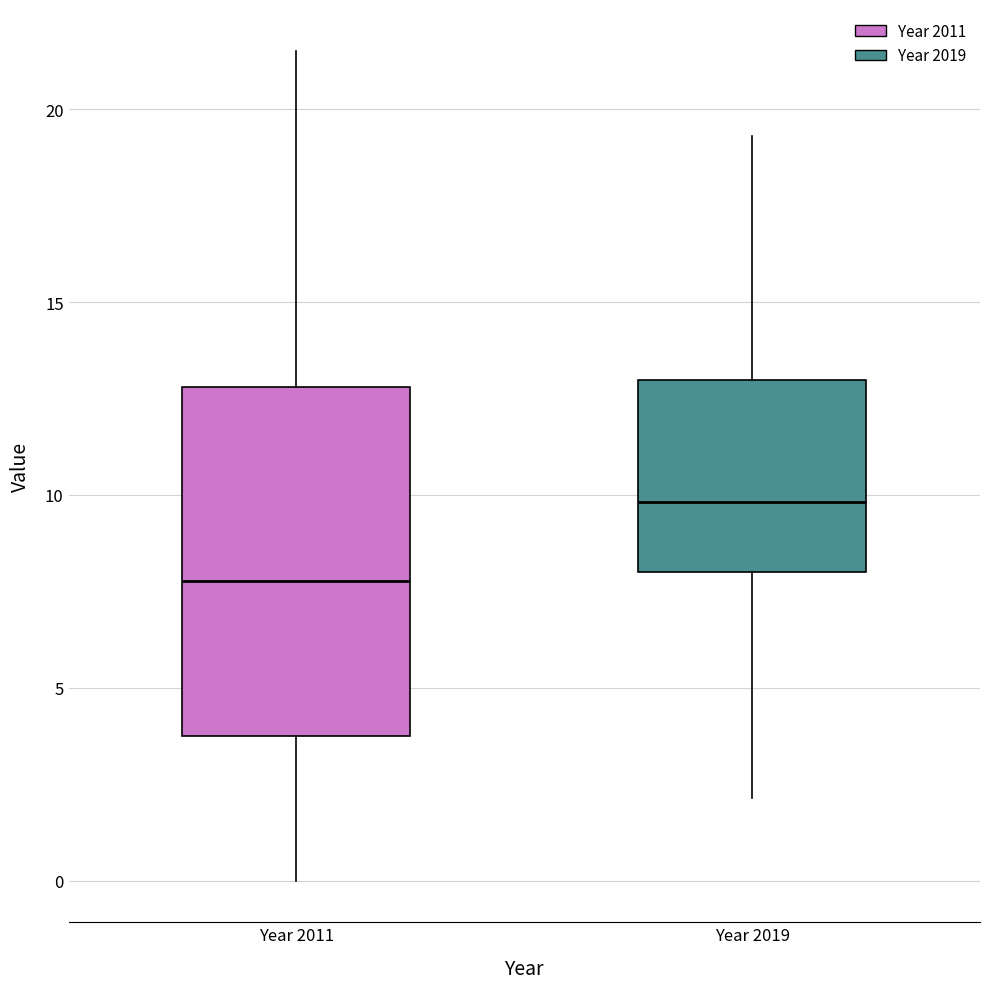

Which box is the tallest, from its lower edge to its upper edge?

Year 2011